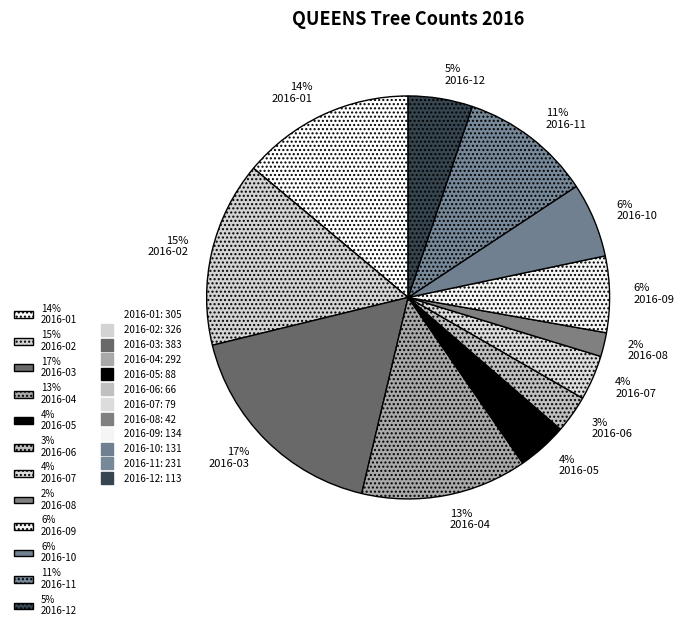

To the nearest percent, what is the average slice percentage?

8%